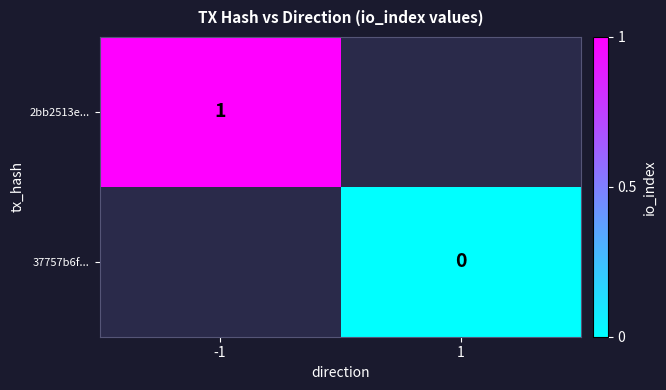

How many data points does each series have?

2